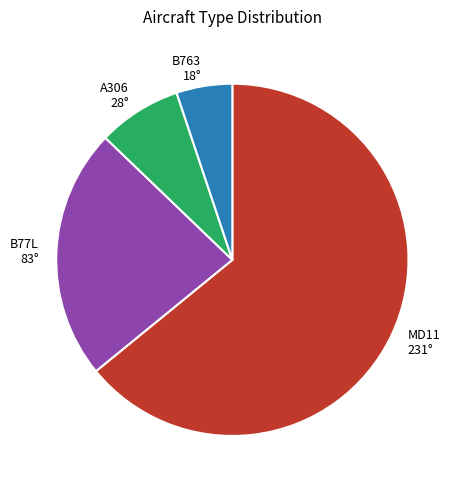

Which slice is the largest?

MD11